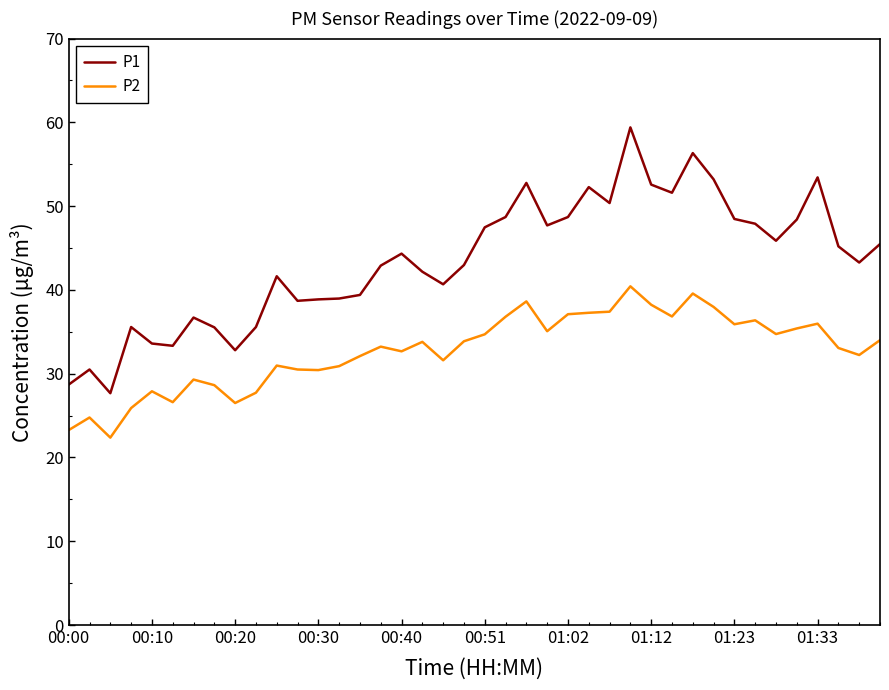

What is the greatest value displayed?

59.4